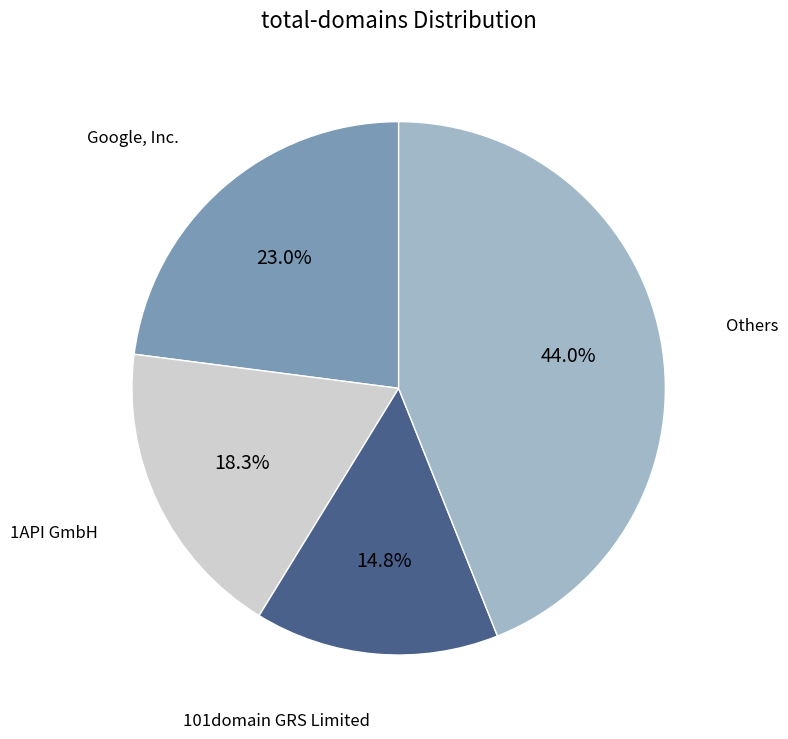

Count the number of slices in the pie.

4